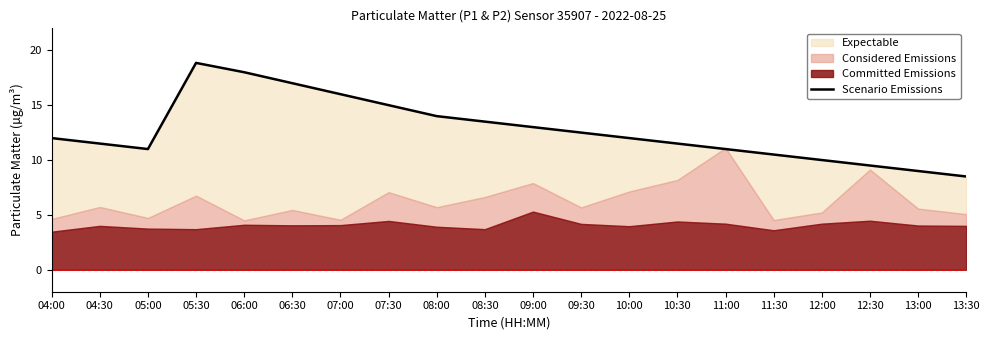

Reading left to right, what are all the values shown in this chart?

04:00=12.0	04:30=11.5	05:00=11.0	05:30=18.9	06:00=18.0	06:30=17.0	07:00=16.0	07:30=15.0	08:00=14.0	08:30=13.5	09:00=13.0	09:30=12.5	10:00=12.0	10:30=11.5	11:00=11.0	11:30=10.5	12:00=10.0	12:30=9.5	13:00=9.0	13:30=8.5